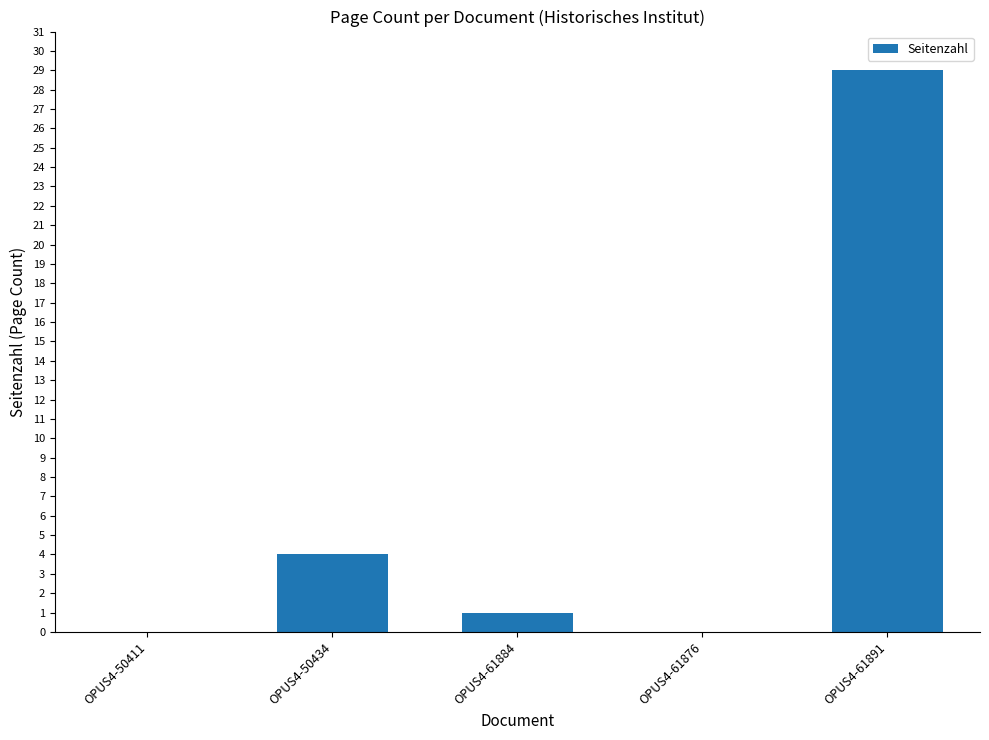

Which has a higher value, OPUS4-61891 or OPUS4-61884?

OPUS4-61891